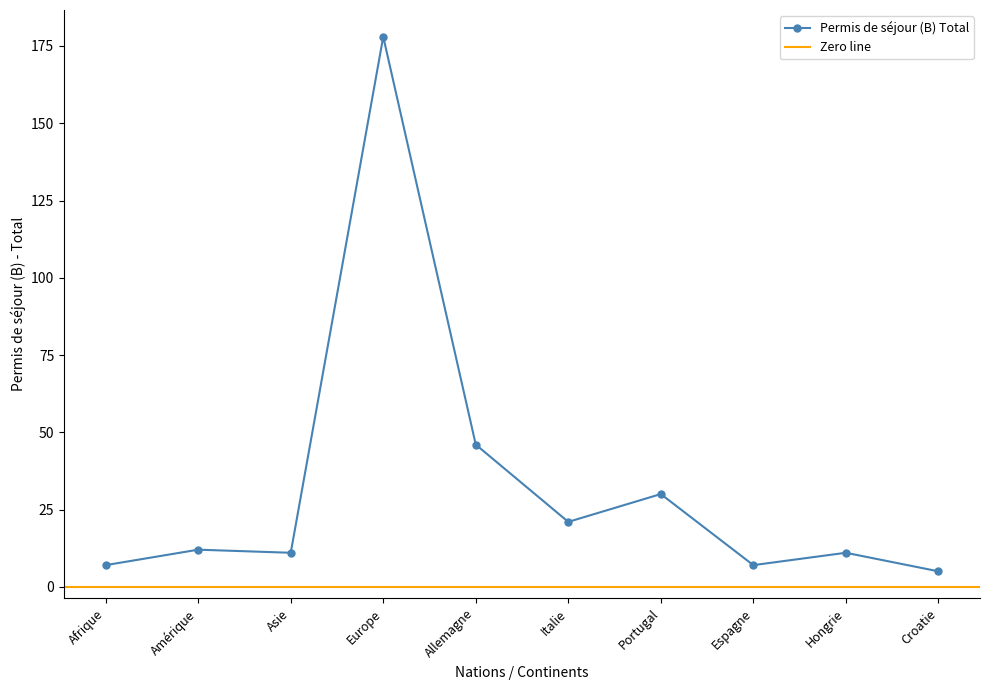

Rank the categories by value from lowest to highest.

Croatie, Afrique, Espagne, Asie, Hongrie, Amérique, Italie, Portugal, Allemagne, Europe